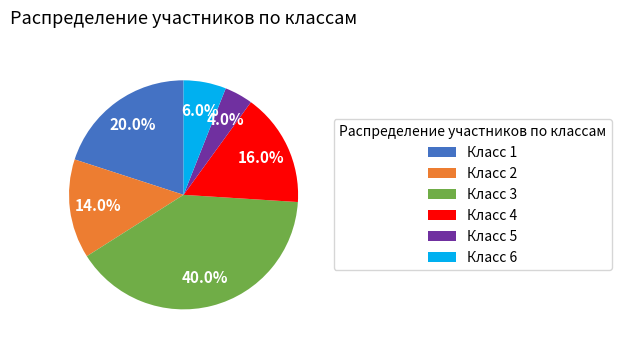

To the nearest percent, what portion does Класс 6 represent?

6%